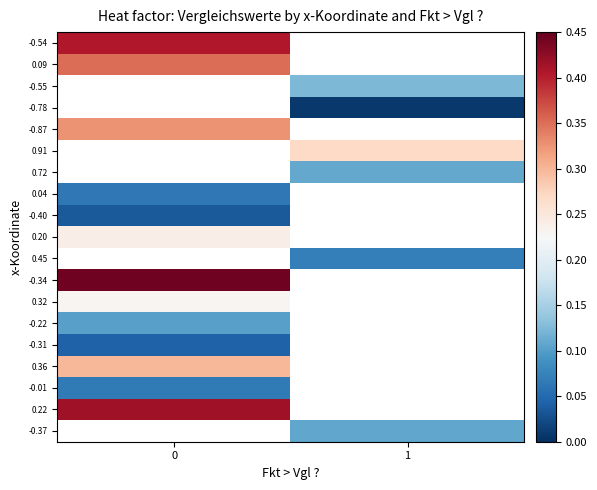

Rank the series by their maximum value, from lowest to highest.

-0.40, 0.09, -0.55, -0.78, 0.20, -0.87, 0.91, 0.72, -0.31, 0.04, -0.01, -0.22, 0.32, -0.54, 0.45, 0.36, 0.22, -0.34, -0.37